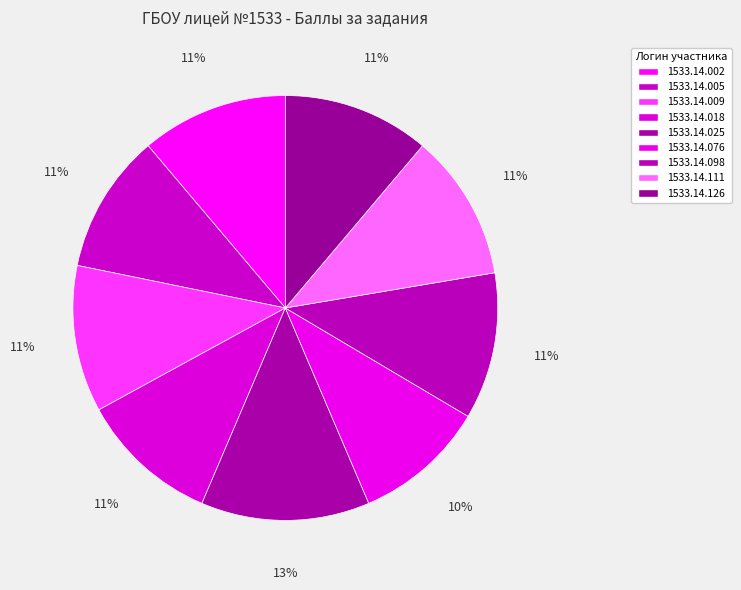

What is the ratio of the value at 1533.14.076 to the value at 1533.14.098?

0.9